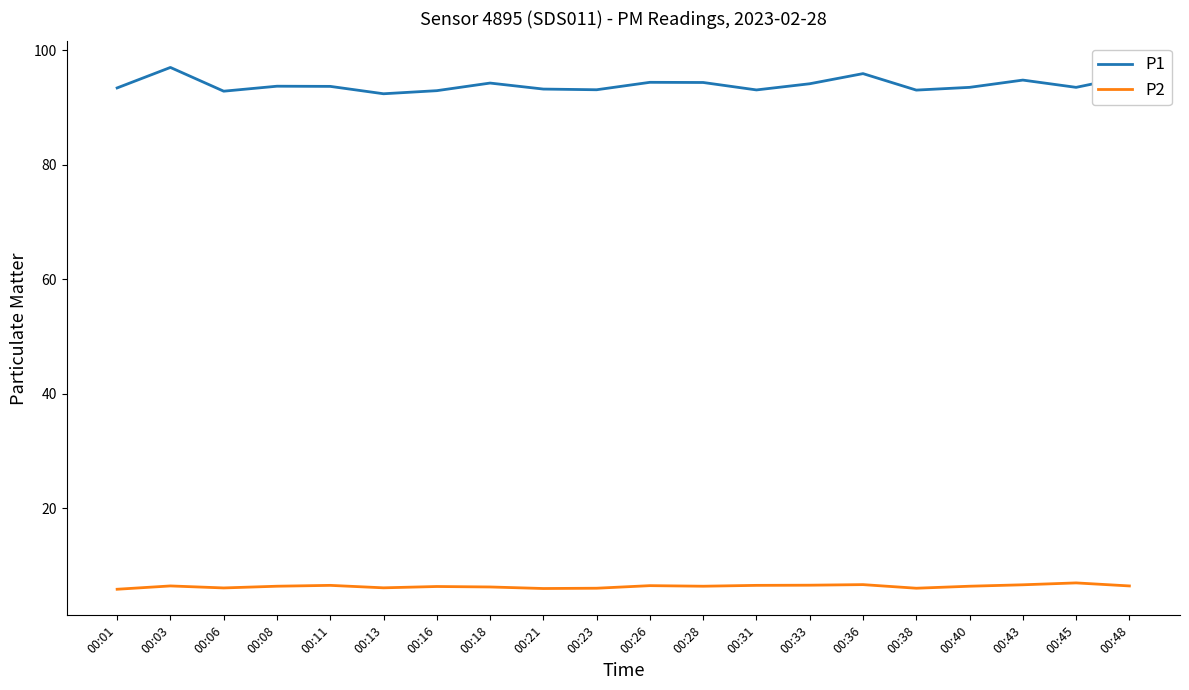

True or false: P1 and P2 cross at least once.

False